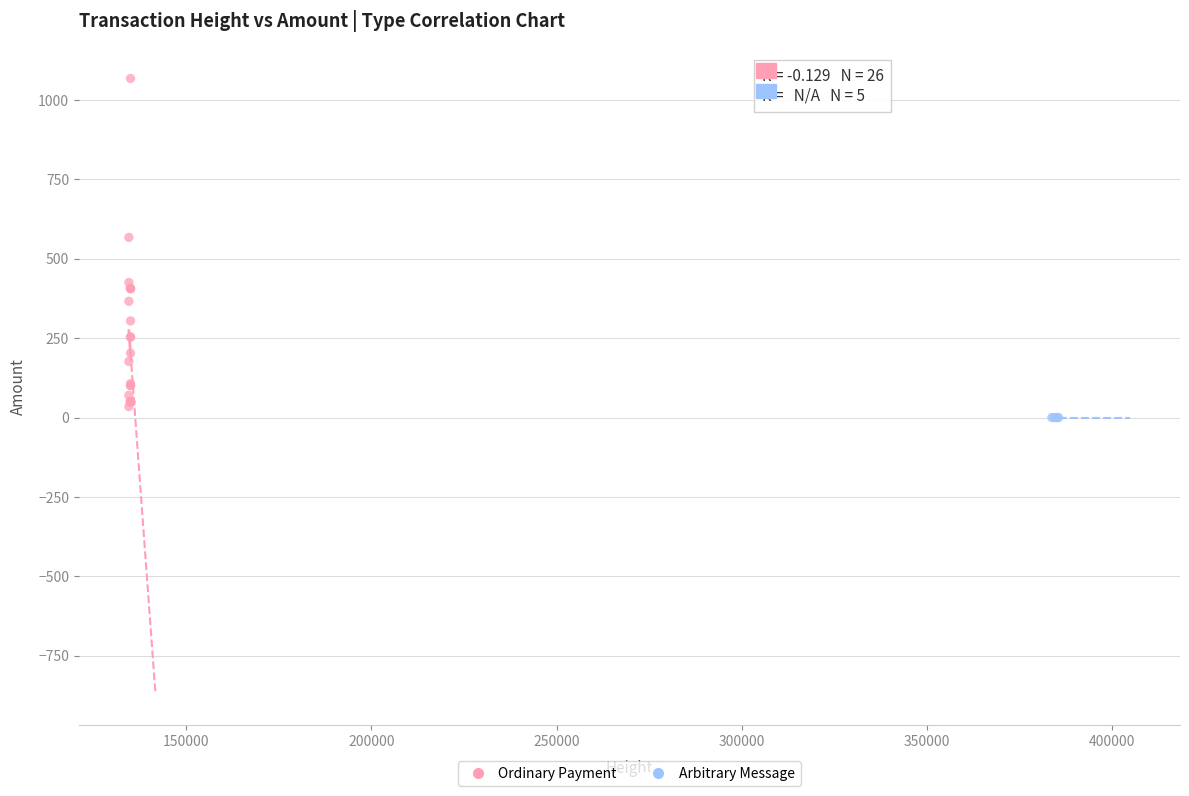

Which series contains the highest Y value?

Ordinary Payment